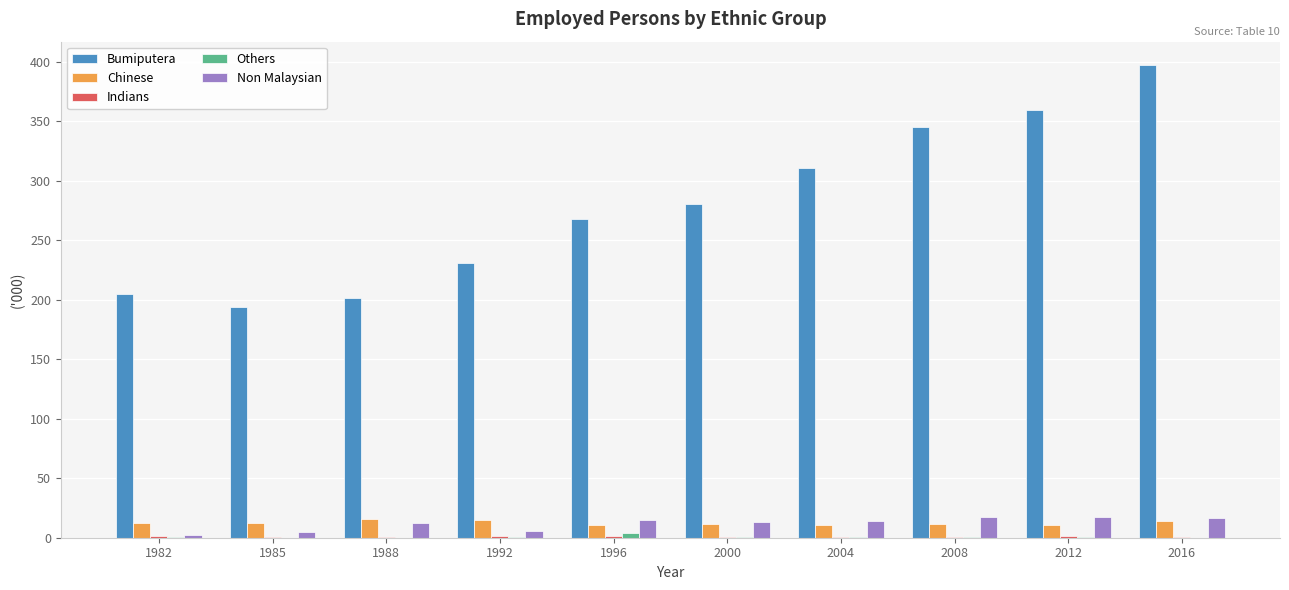

The Bumiputera series shows 193.9 at 1985. True or false?

True